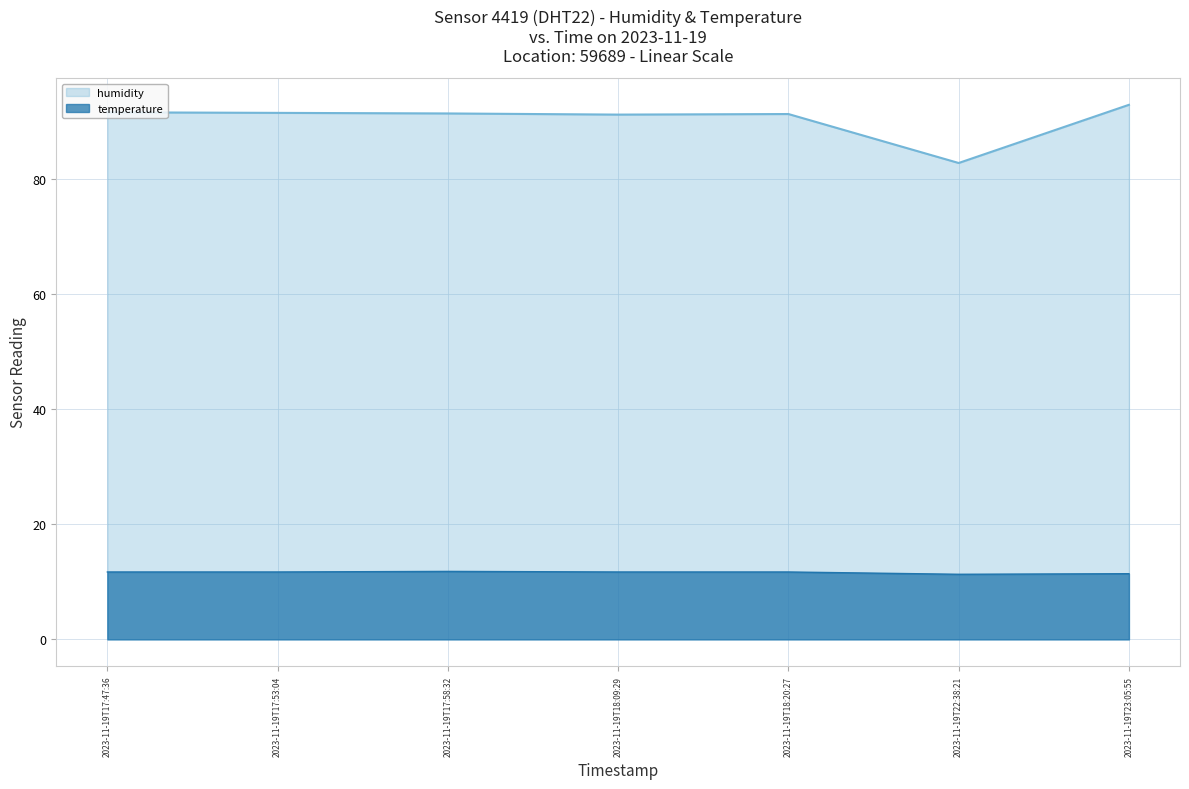

Is it true that temperature equals 11.8 at 2023-11-19T17:58:32?

True